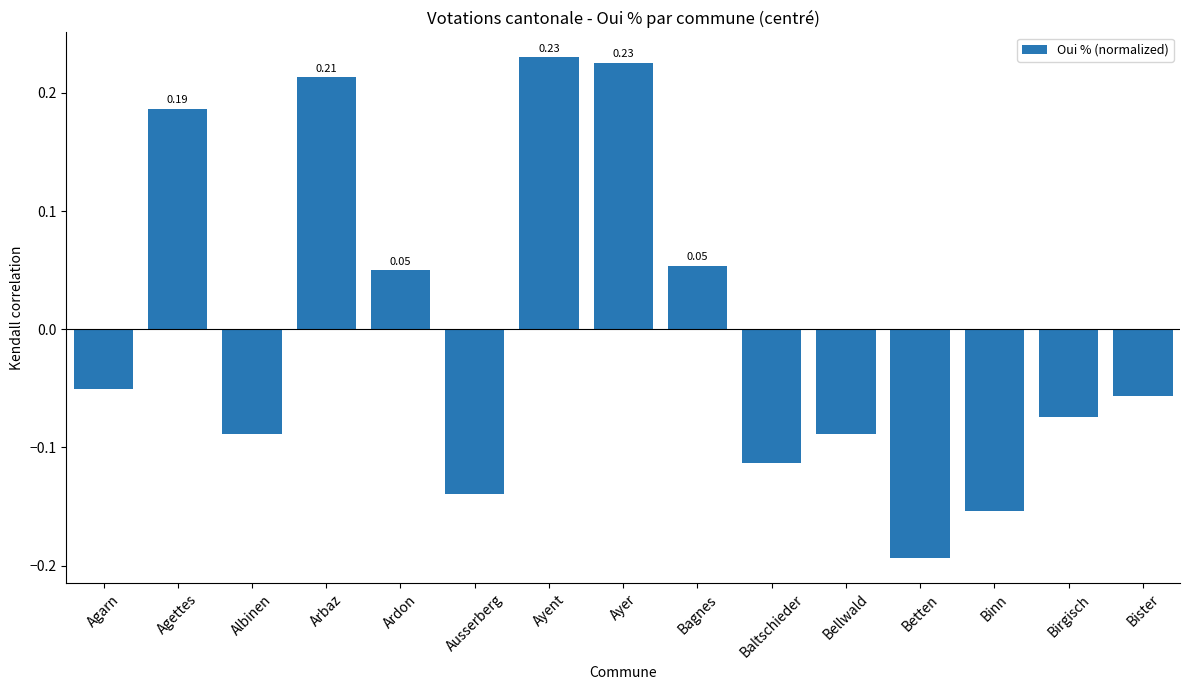

At which label does the data first exceed 0?

Agettes